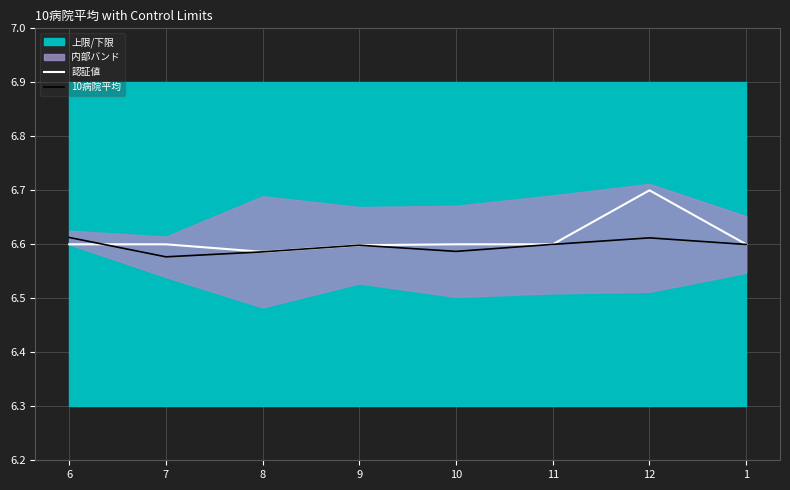

After their last crossing, which series has the higher values: 10病院平均 or 認証値?

認証値